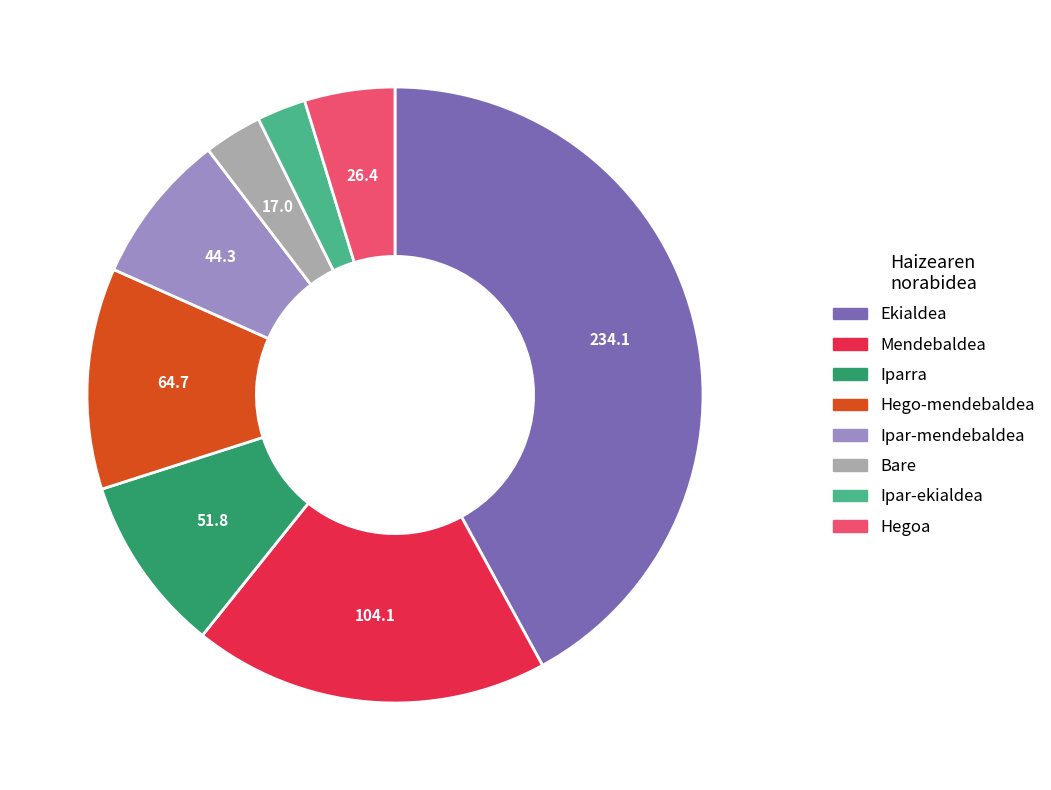

Is there any slice that represents more than half of the pie?

No